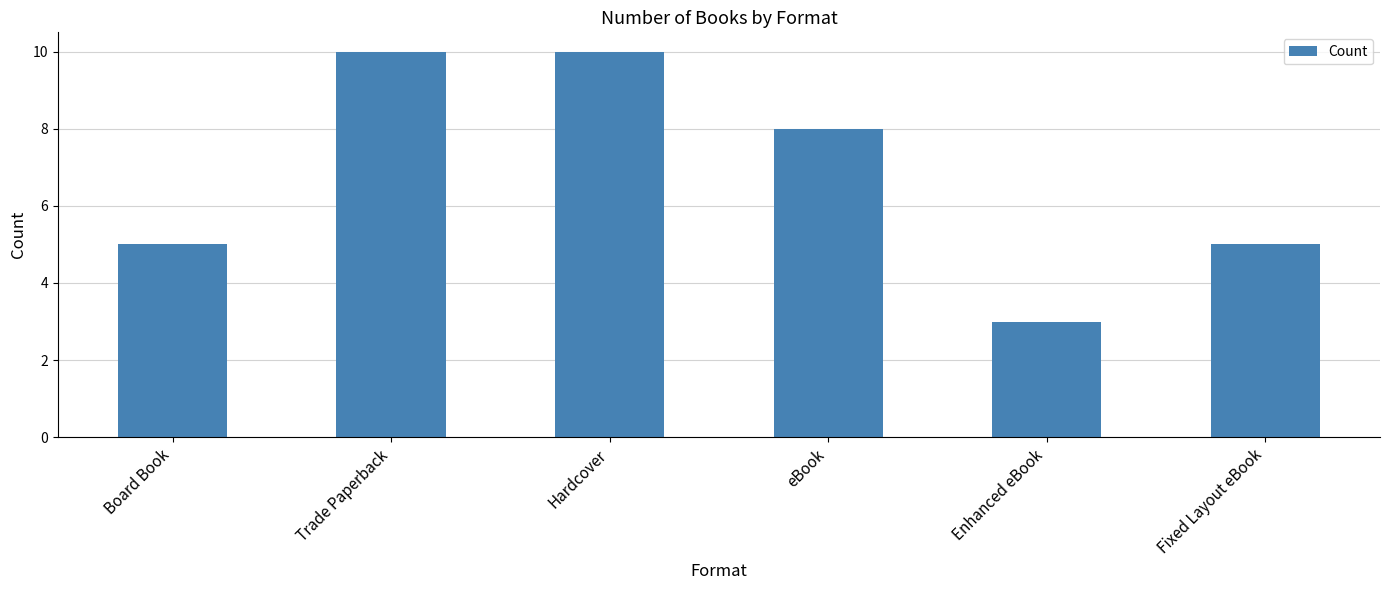

What is the label of the 2nd bar from the right?

Enhanced eBook